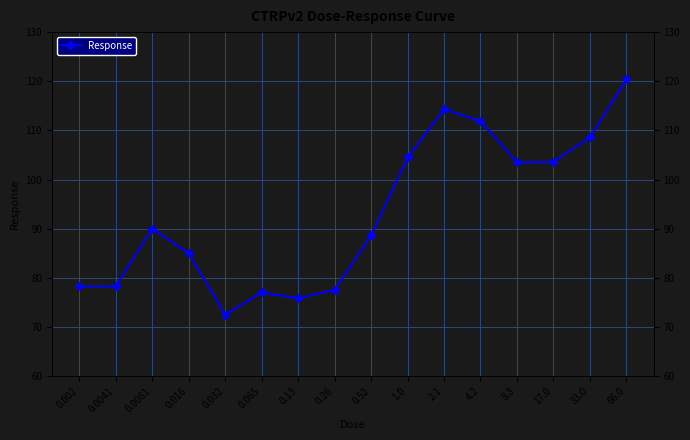

What is the label of the 12th point from the right?

0.032